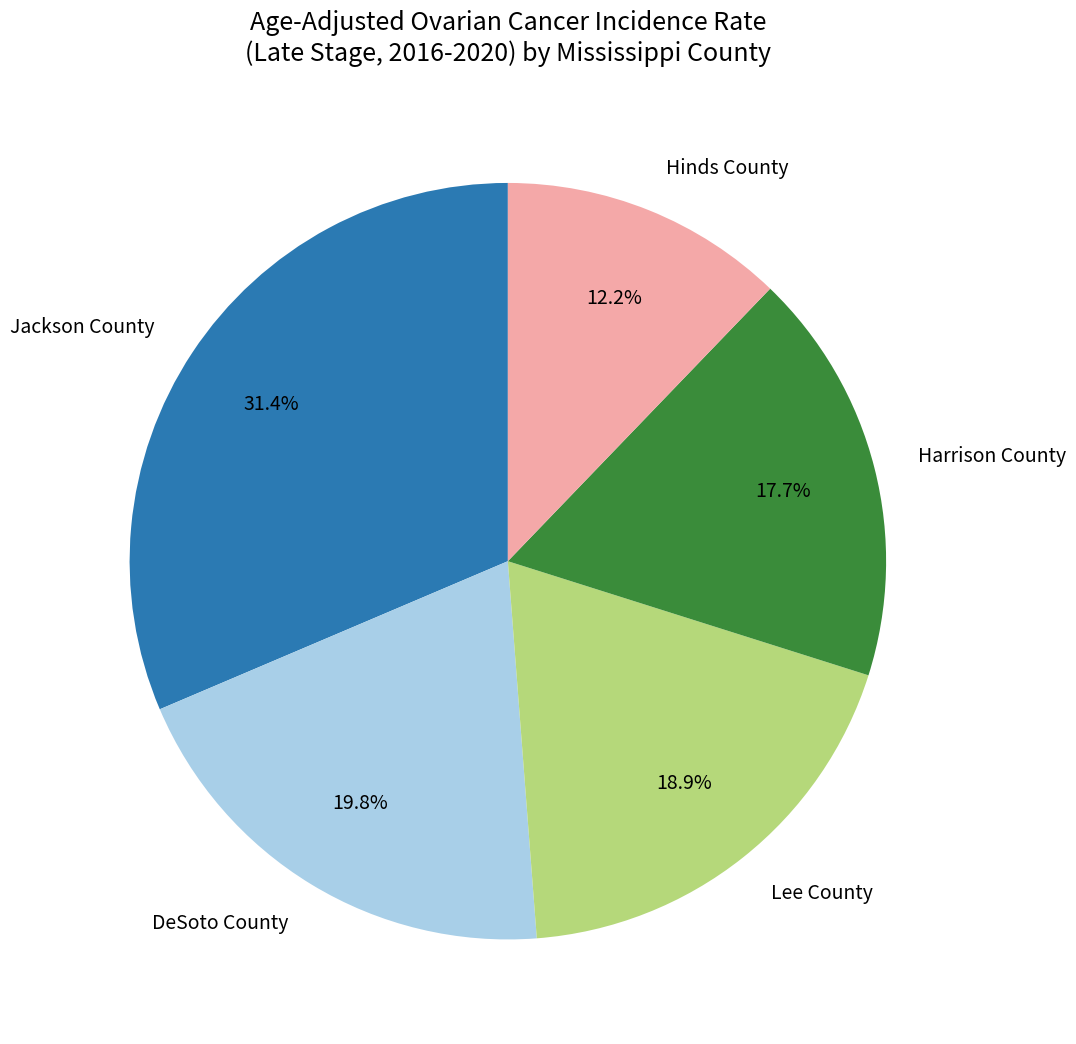

True or false: Harrison County accounts for 18% of the total.

True